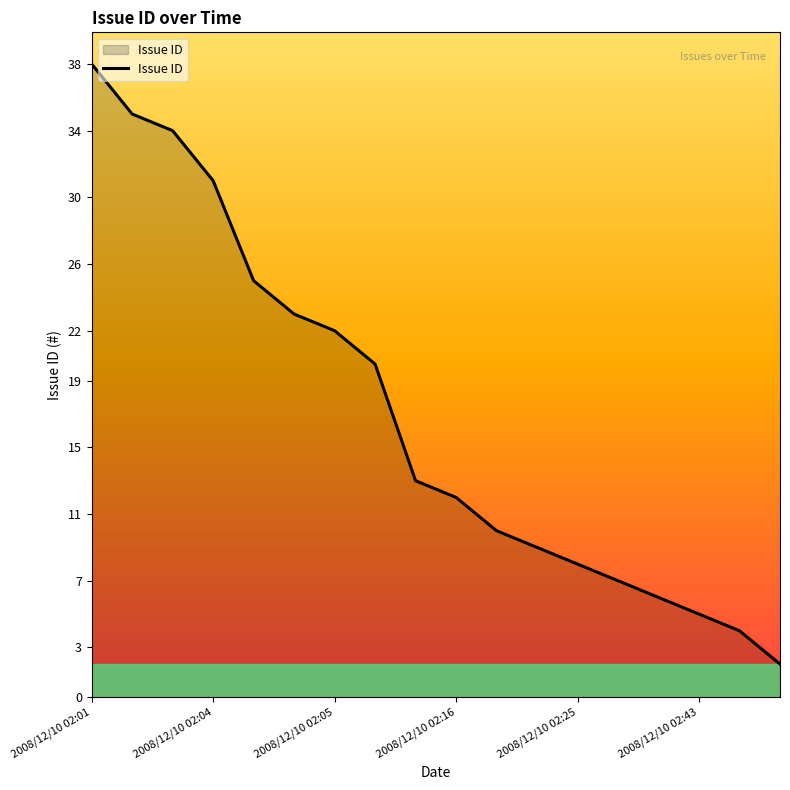

What is the difference between the maximum and minimum values?

36